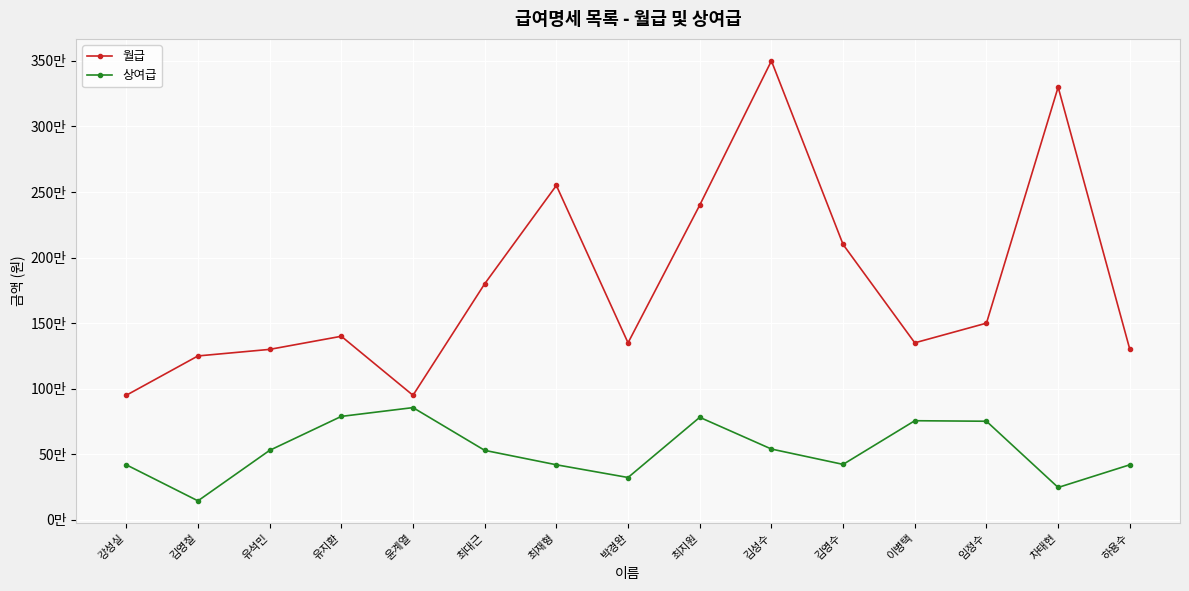

Where is the first local minimum for 월급?

윤계열